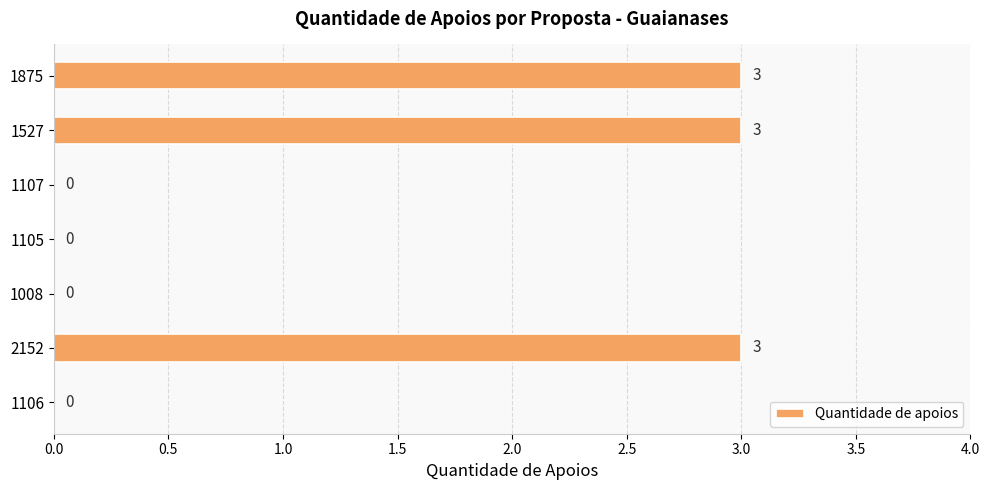

What is the change in value from 1106 to 1527?

+3